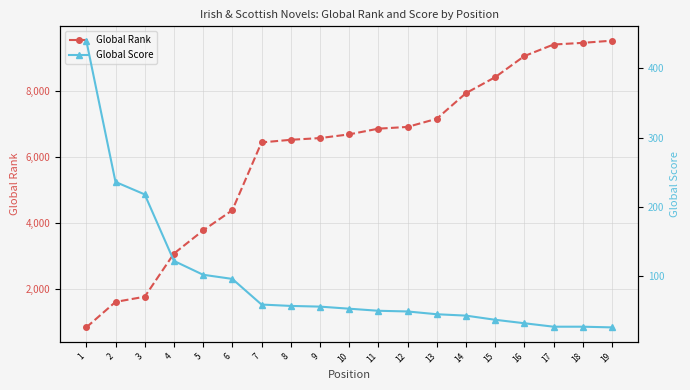

At which category is the sum across all series the highest?

19